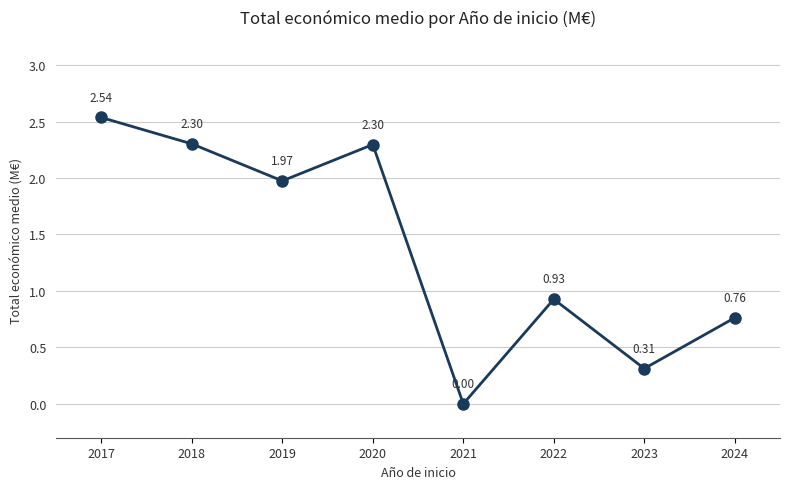

What is the change in value from 2019 to 2021?

-2.0